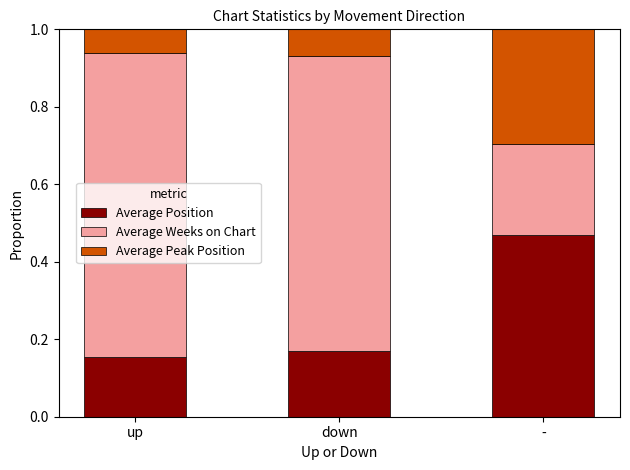

List the labels in order of Average Position value, largest first.

-, down, up